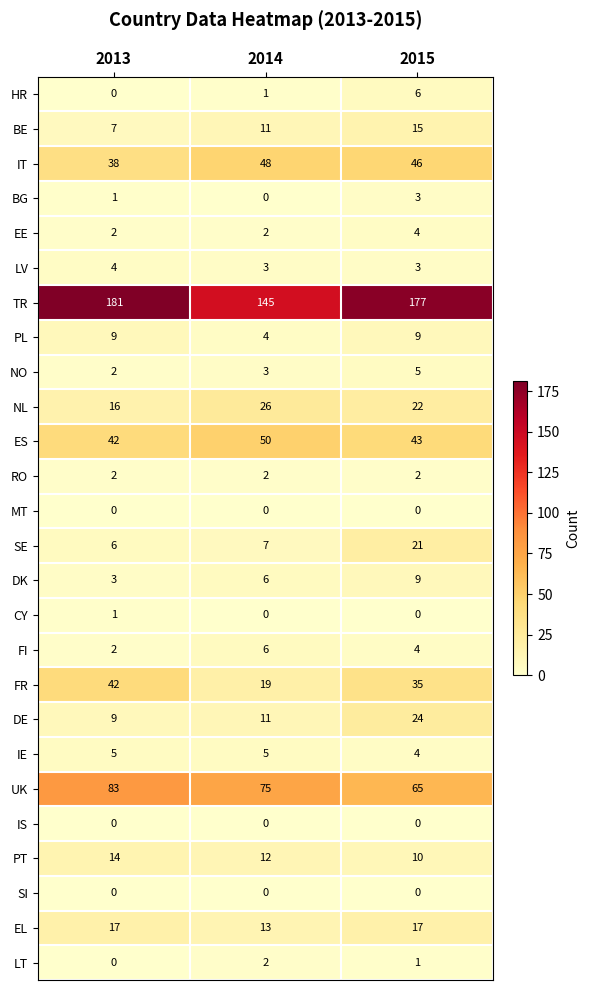

List the labels in order of DE value, smallest first.

2013, 2014, 2015